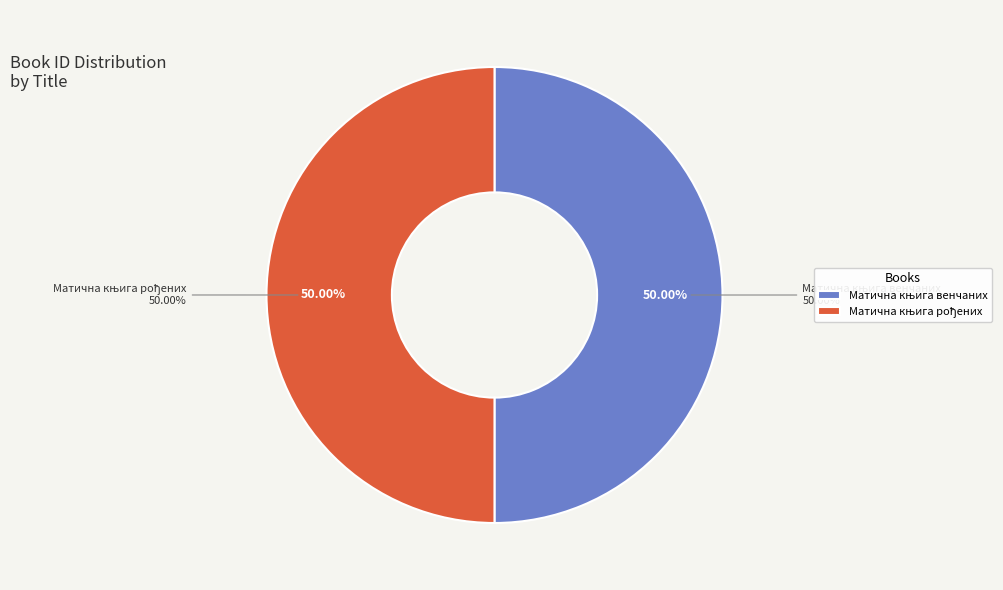

Which slice is the smallest?

Матична књига рођених